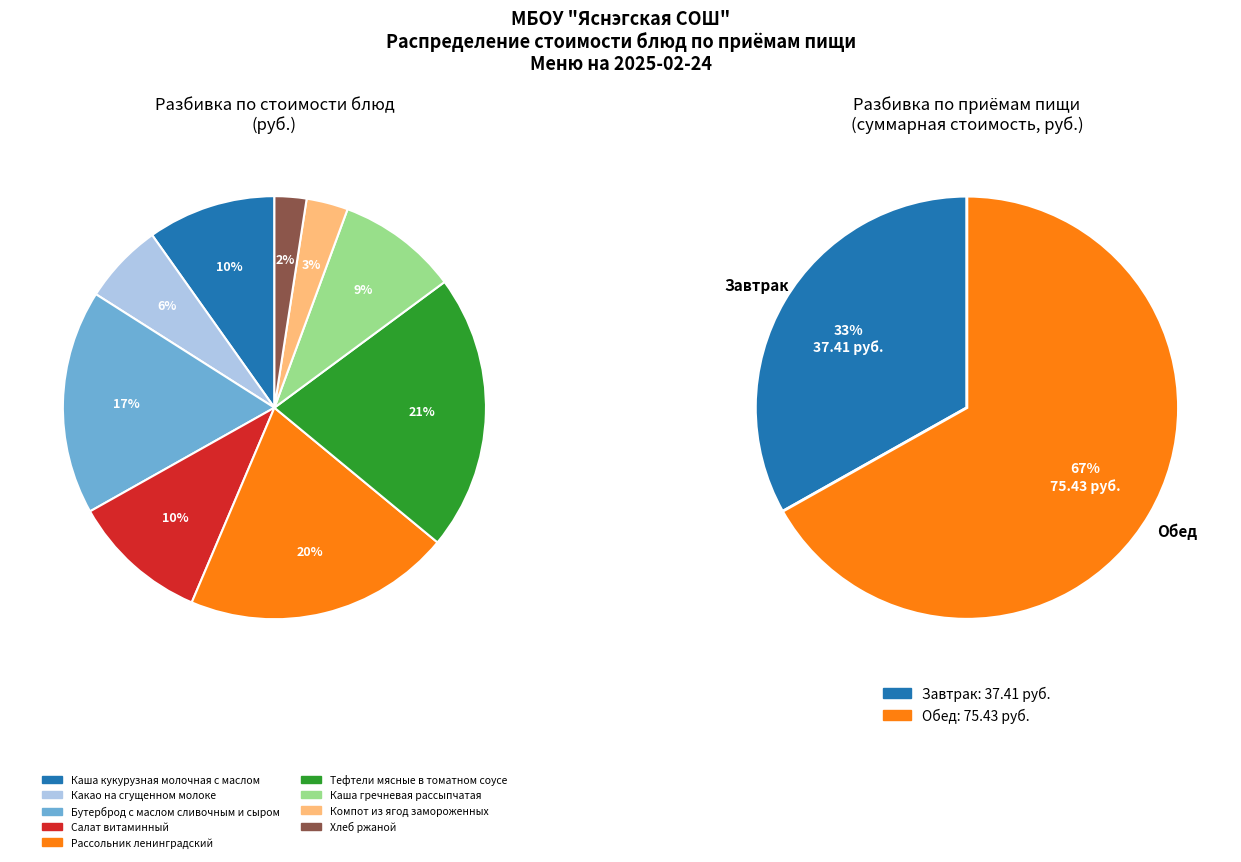

Is it true that Каша гречневая
рассыпчатая is 16% of the pie?

False